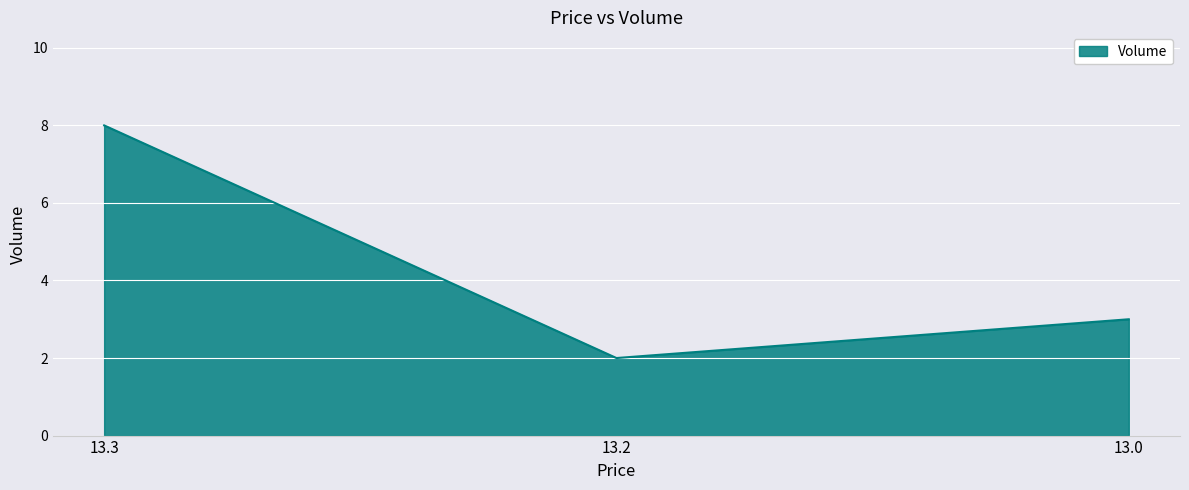

What is the sum of the values at 13.3 and 13.2?

10